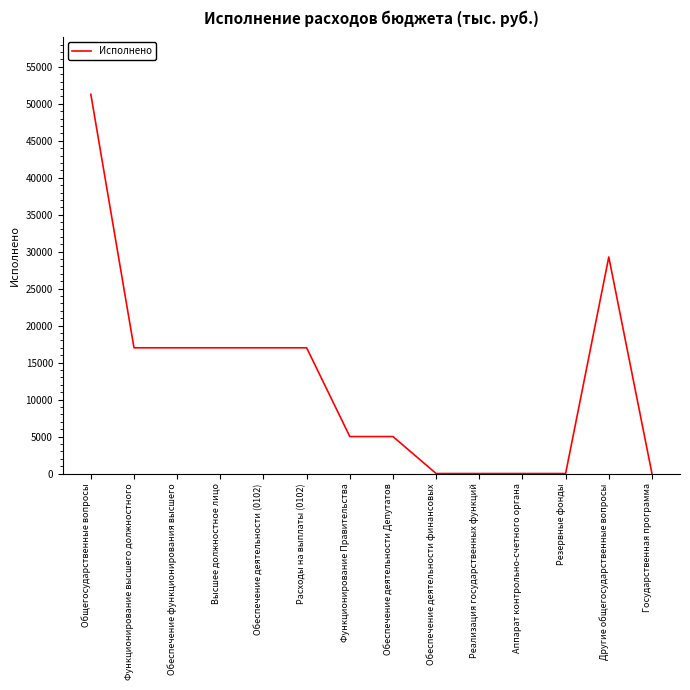

What is the approximate value at Другие общегосударственные вопросы?

29281.4